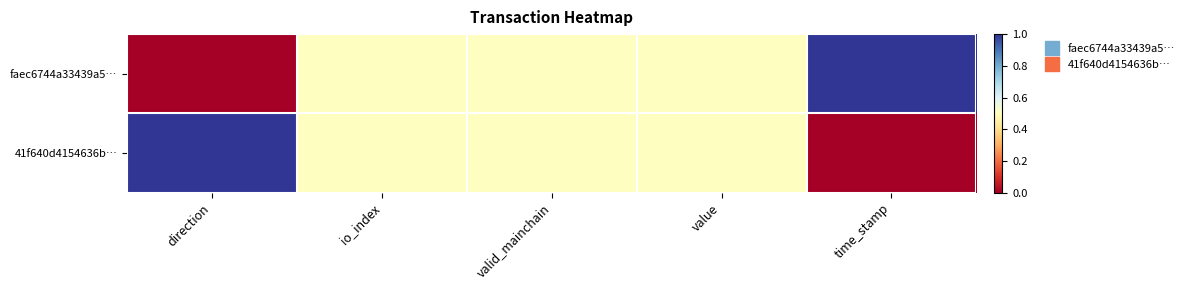

Count the number of data series in this chart.

2